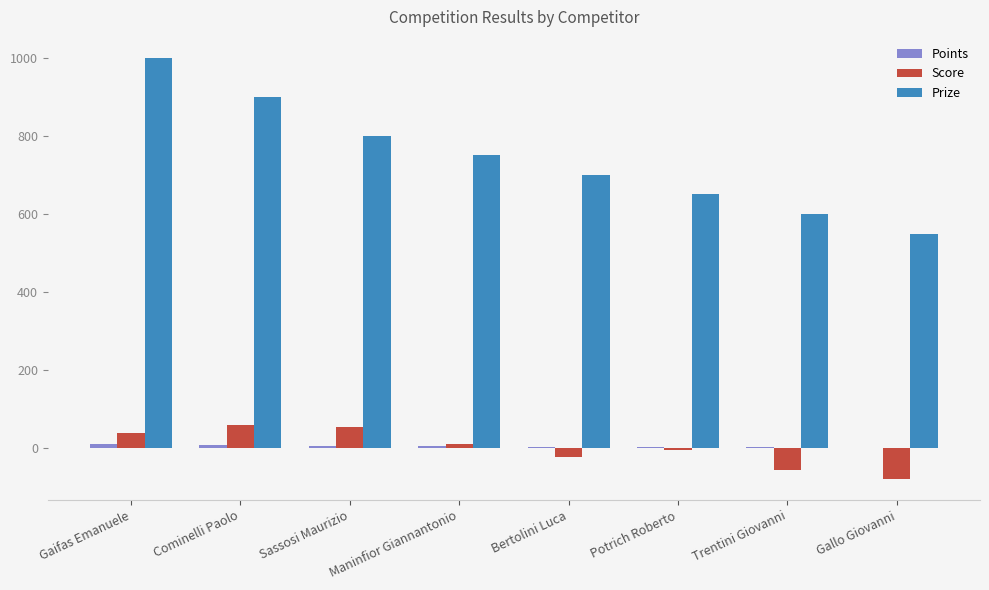

What is the total value across all series at Sassosi Maurizio?

860